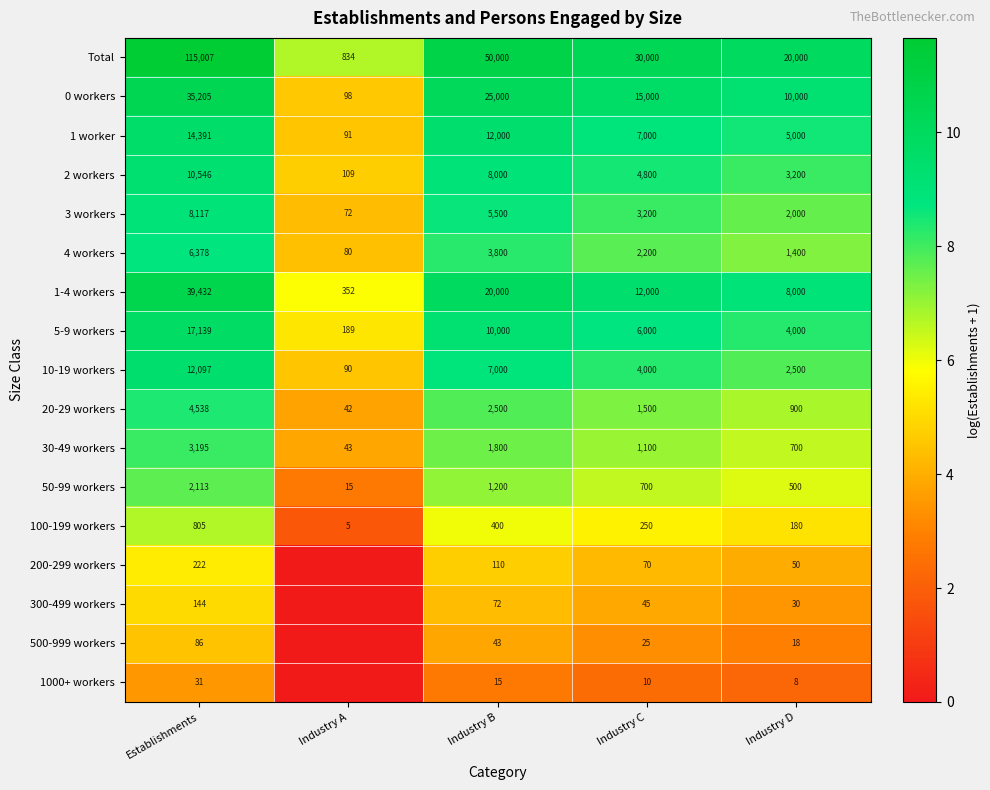

List the labels in order of 1 worker value, largest first.

Establishments, Industry B, Industry C, Industry D, Industry A